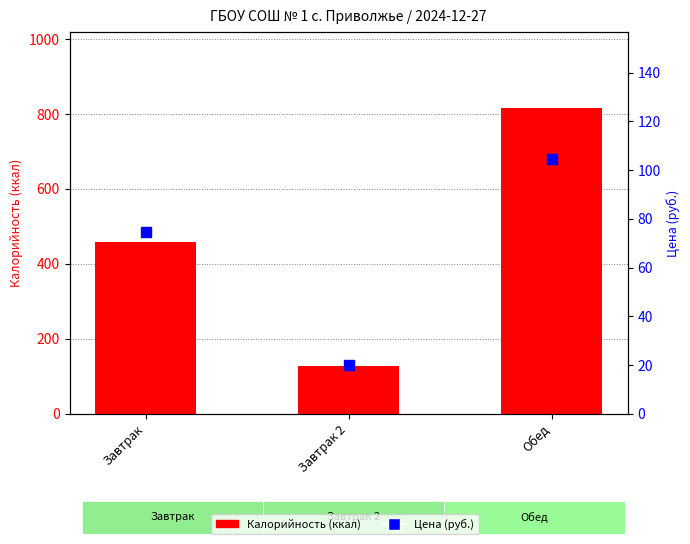

Which series has the largest Y range (max minus min)?

Калорийность